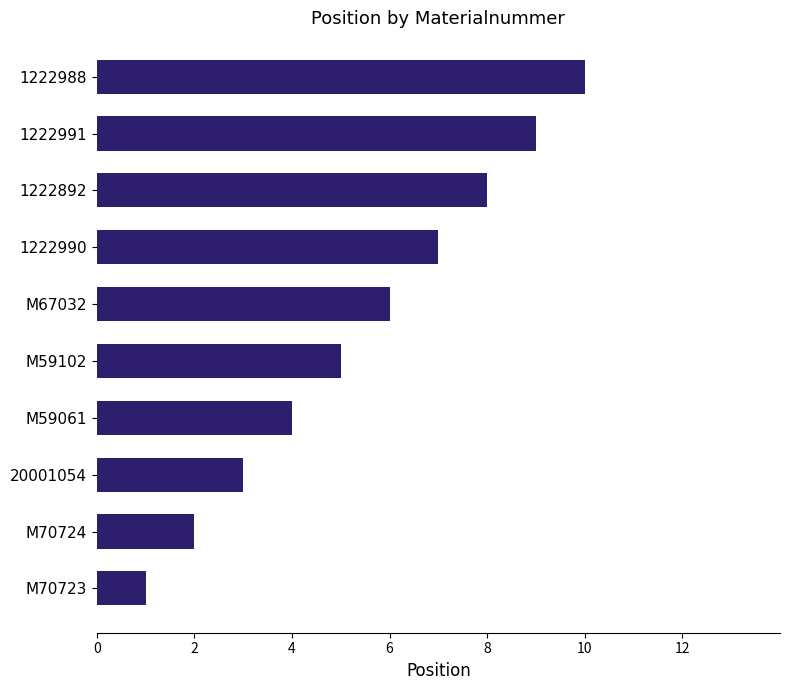

What is the average value?

6